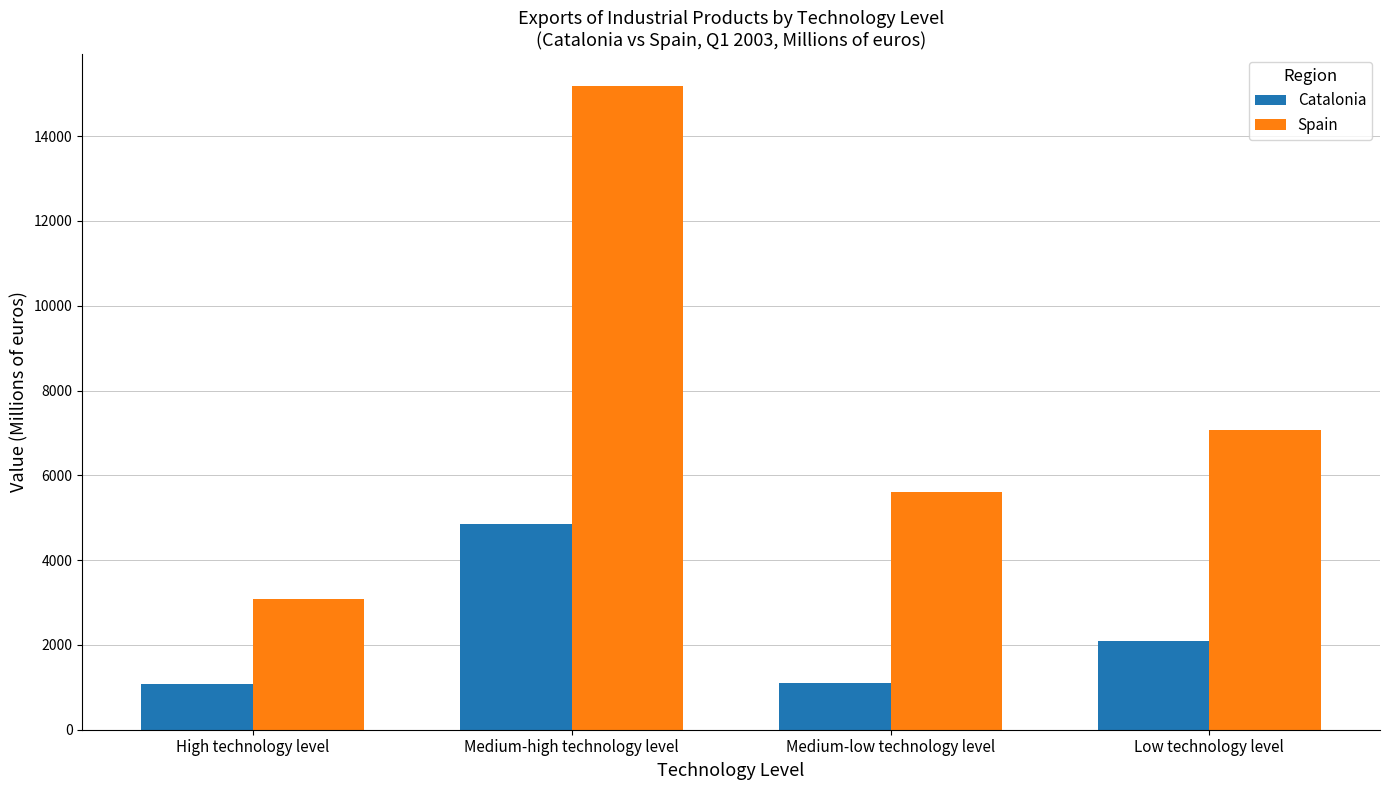

The Catalonia series shows 3729.8 at Low technology level. True or false?

False